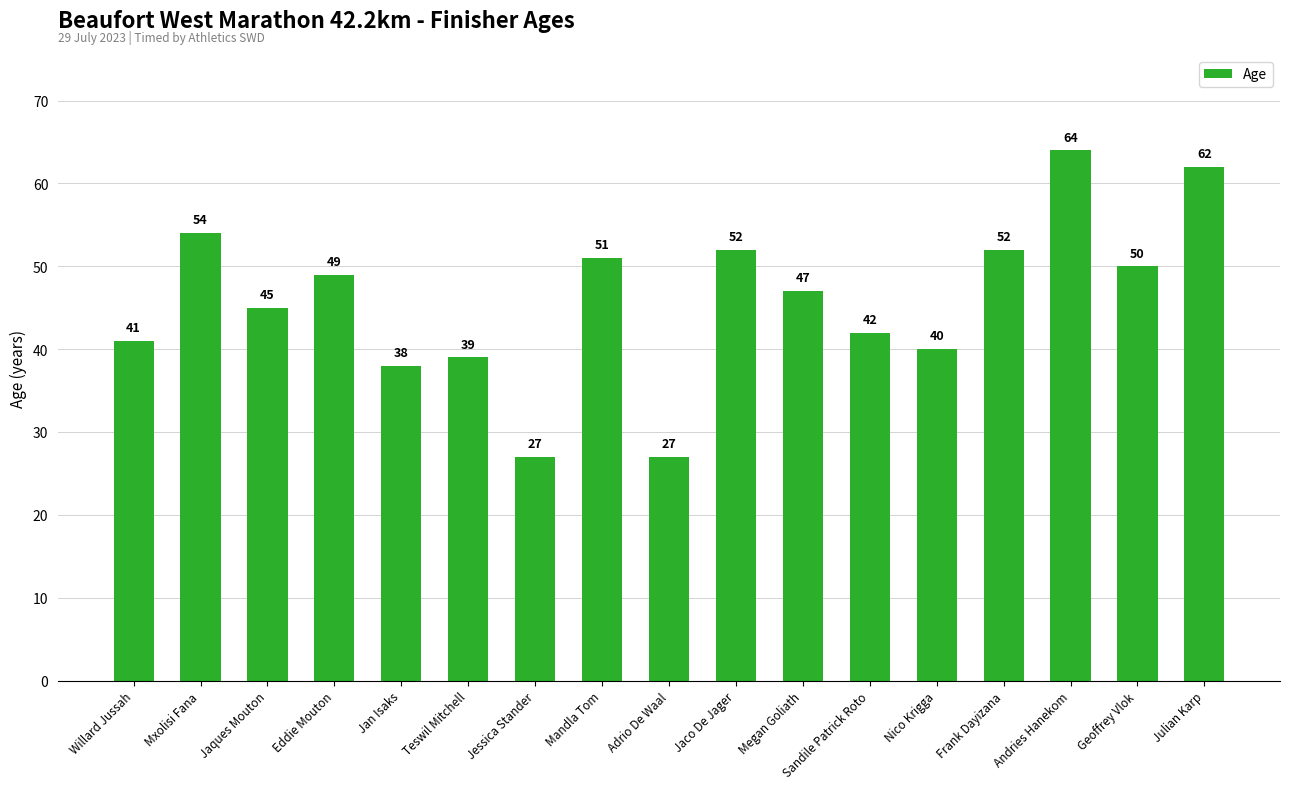

Where is the data nearest to the value 45?

Jaques Mouton